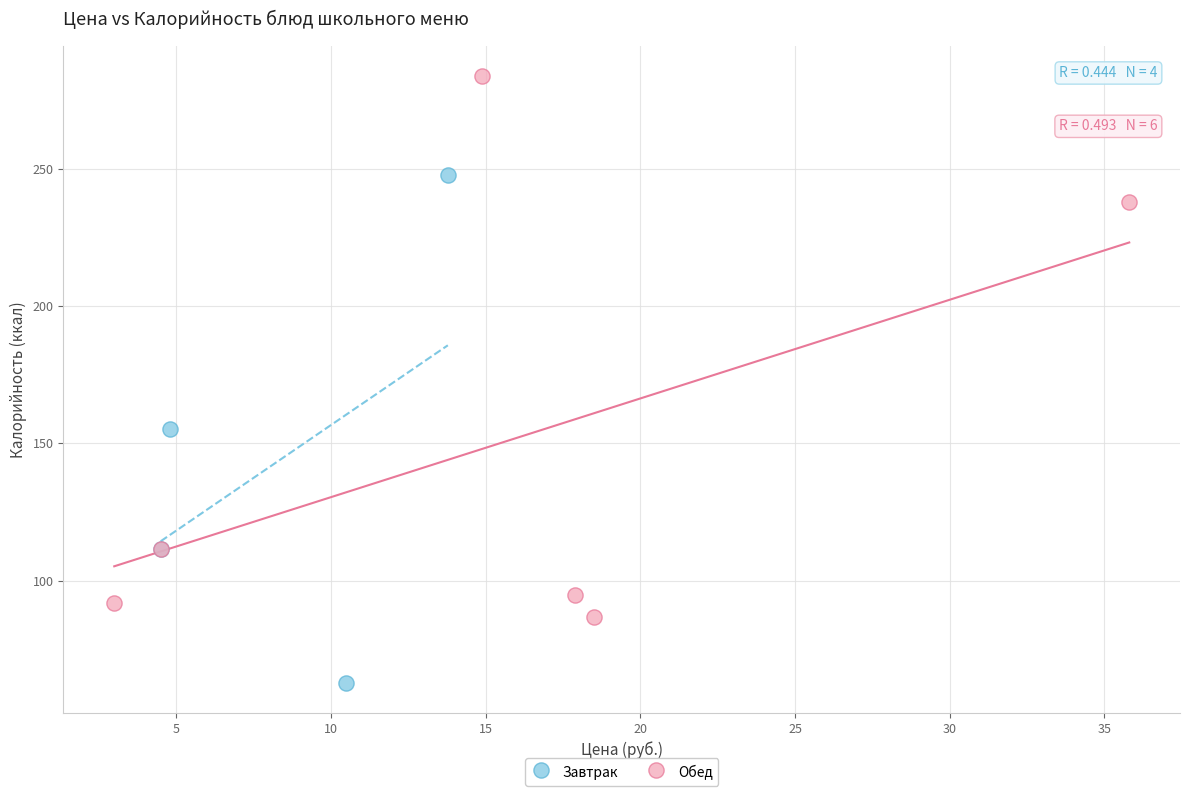

Which series contains the highest Y value?

Обед